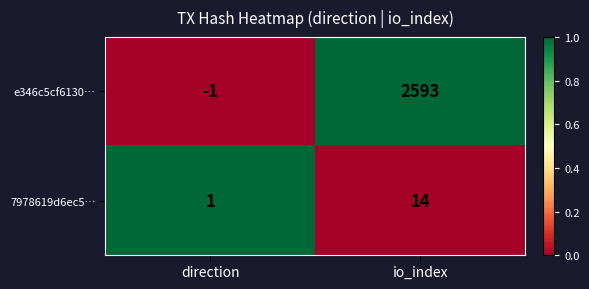

At which category is the sum across all series the highest?

io_index